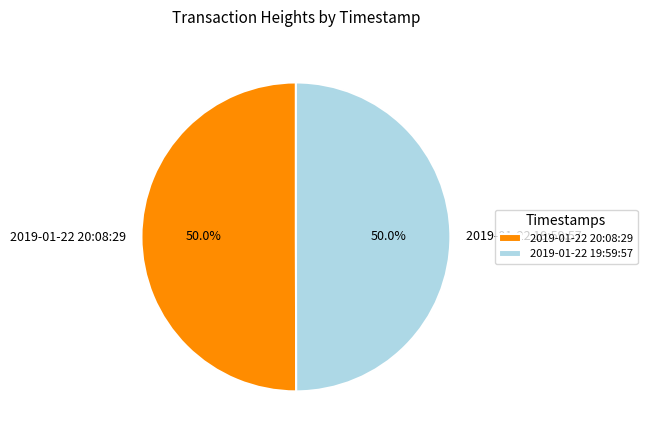

Approximately how many times larger is the value at 2019-01-22 19:59:57 compared to 2019-01-22 20:08:29?

1.0